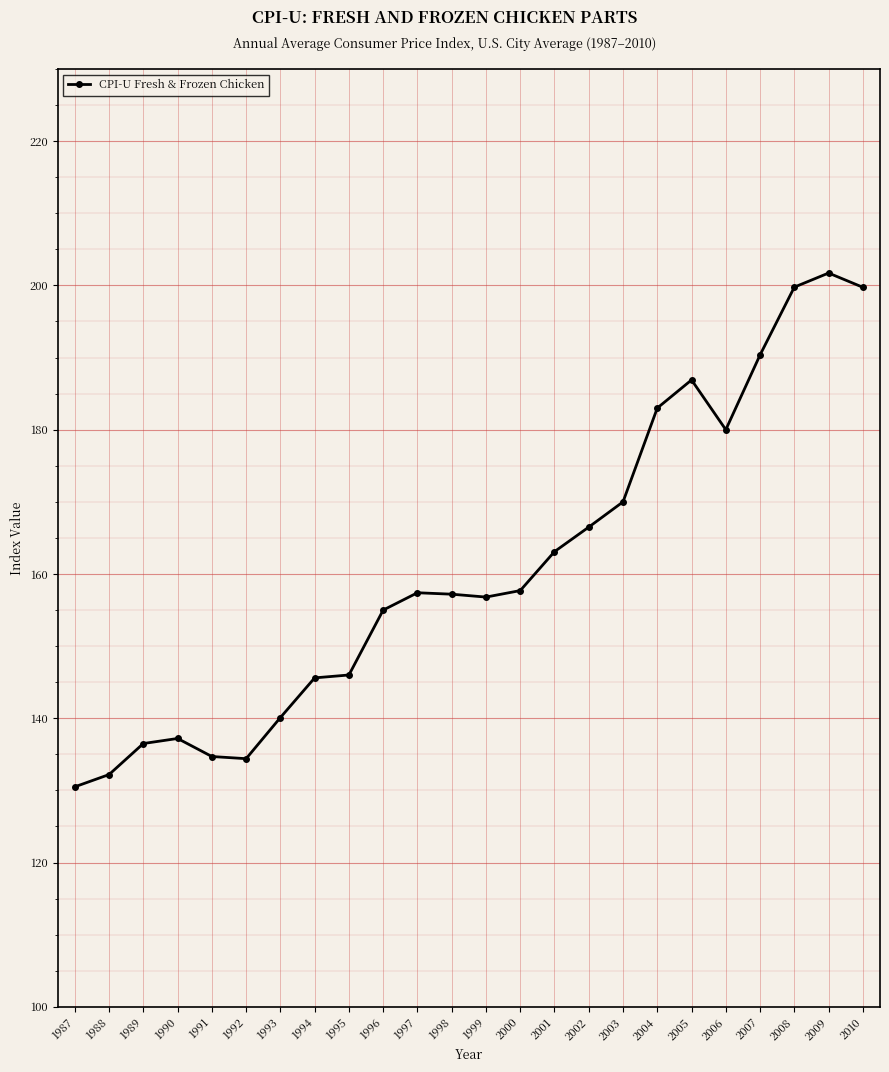

Is it true that the value at 1989 is 136.5?

True